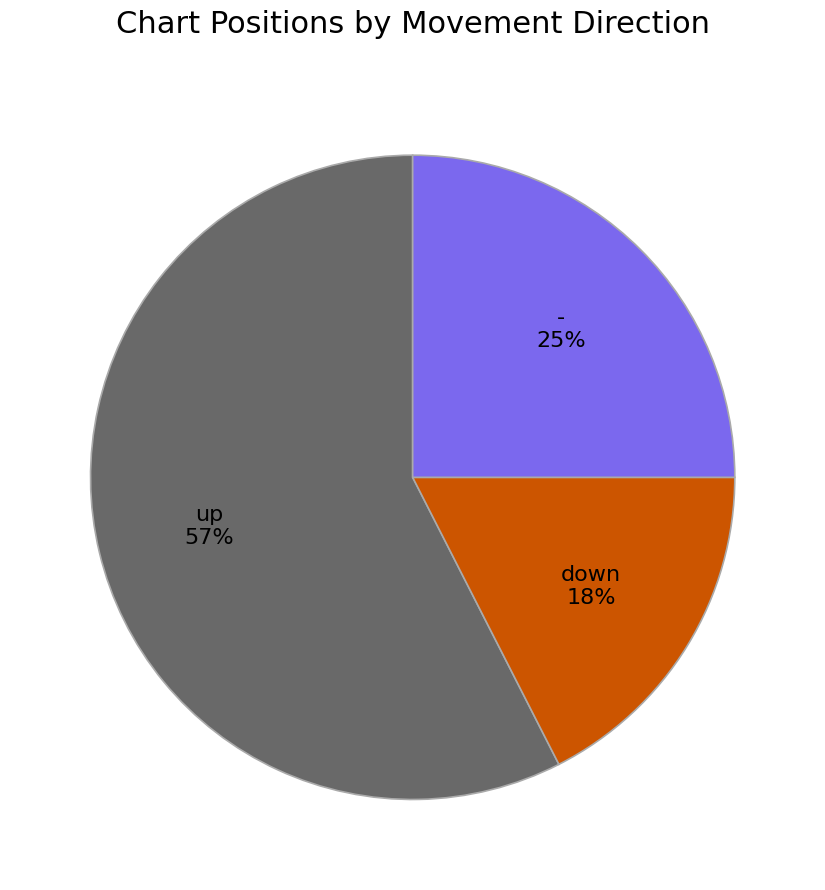

To the nearest percent, what is the difference between the largest and smallest slice percentages?

40%